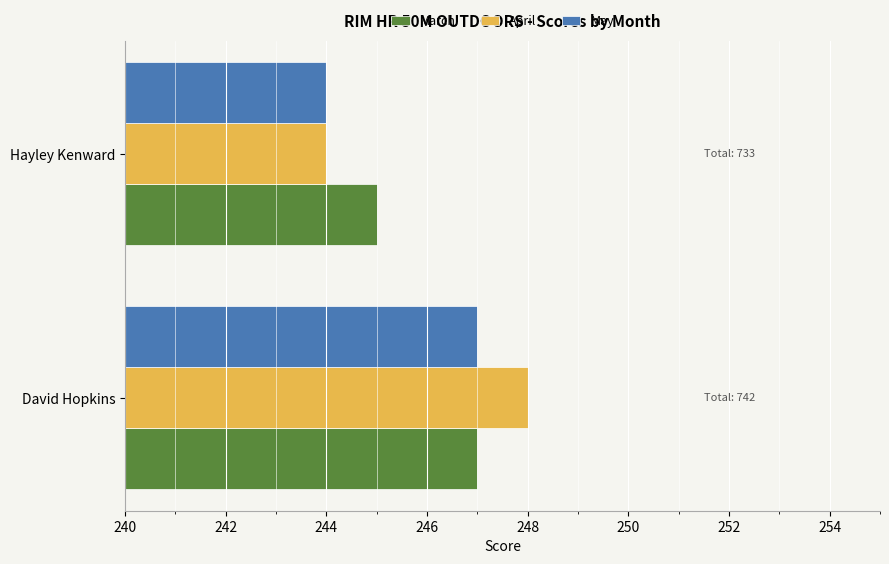

At which label does April reach its peak?

David Hopkins